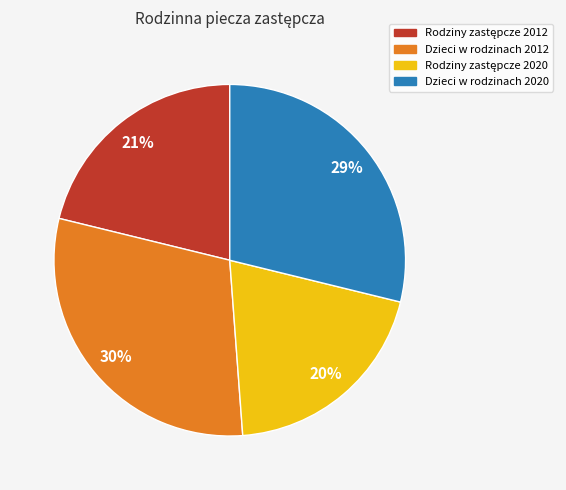

To the nearest percent, what is the difference between the largest and smallest slice percentages?

10%